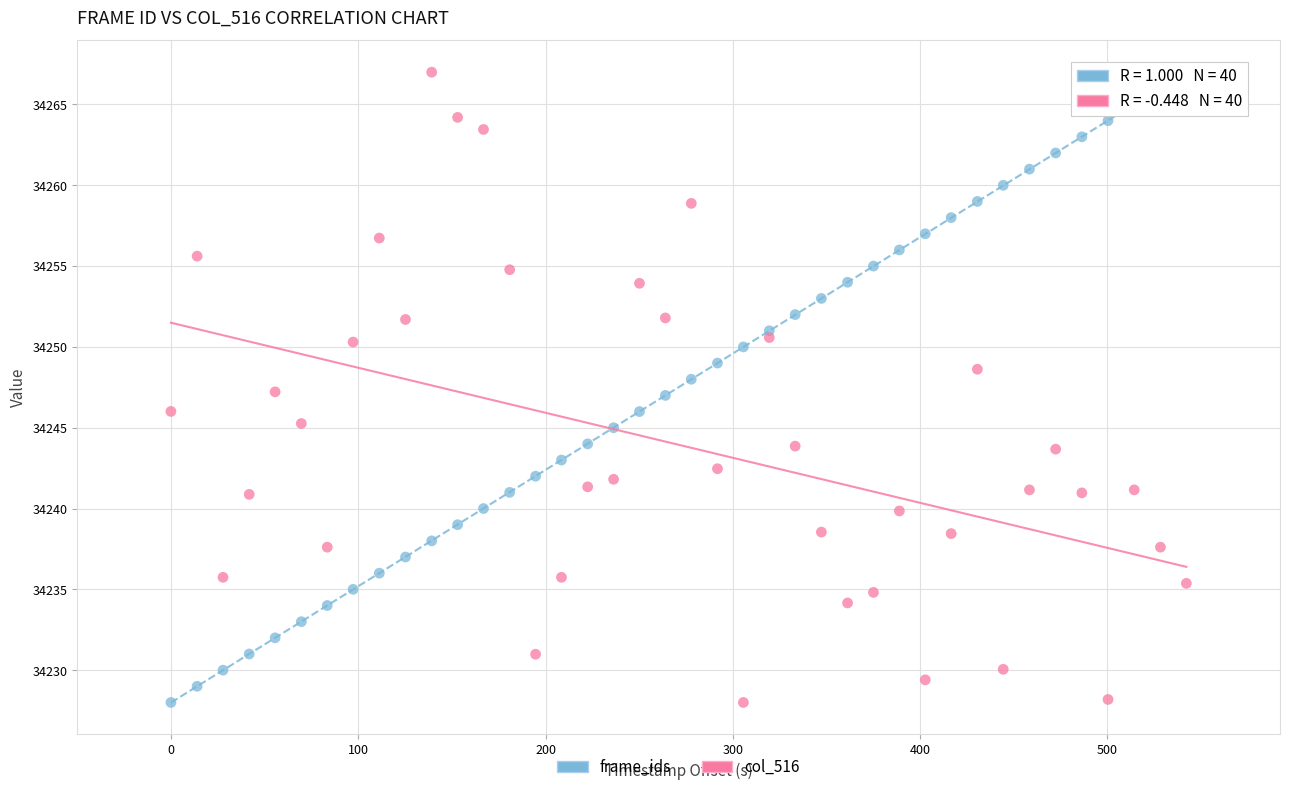

What is the X range (max minus min) for the scatter plot?

542.1